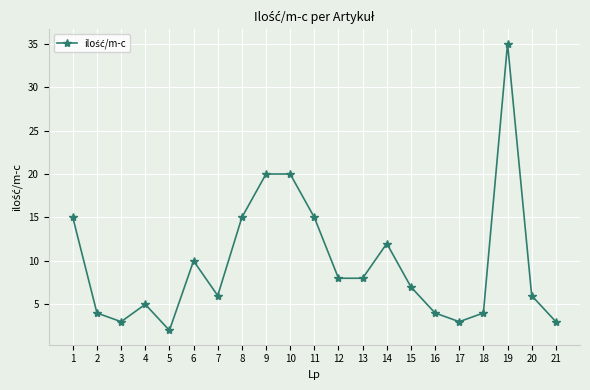

At which category does the data reach its first local valley?

3